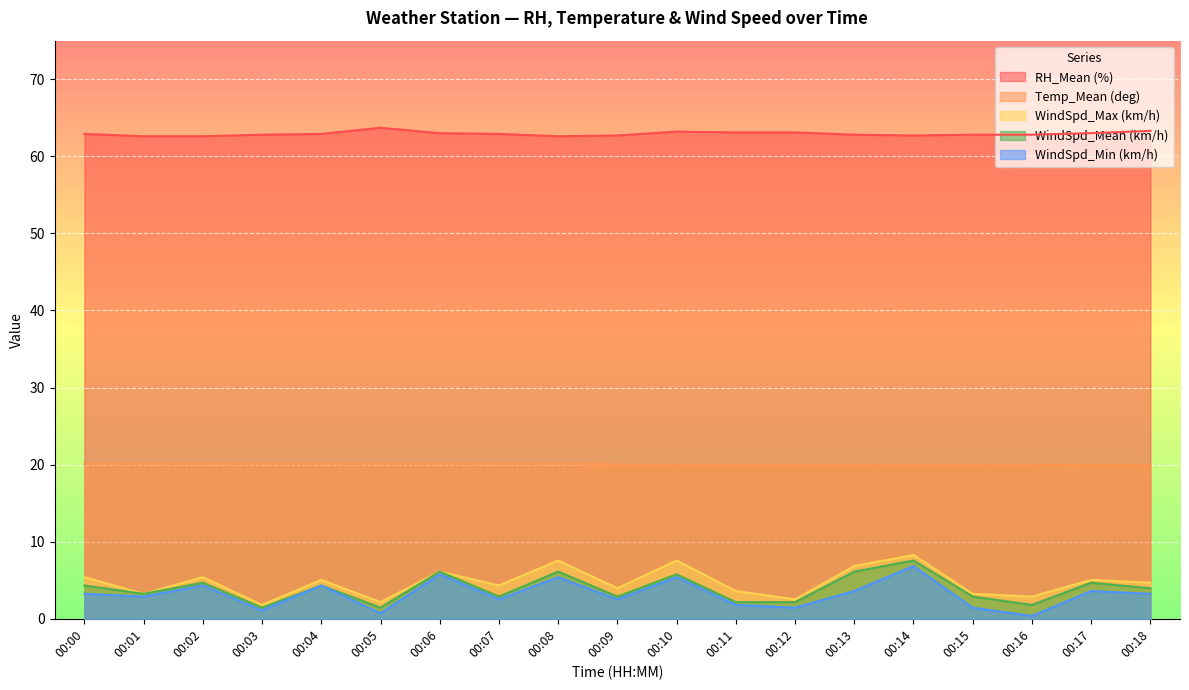

At how many categories does at least one series exceed 26?

19